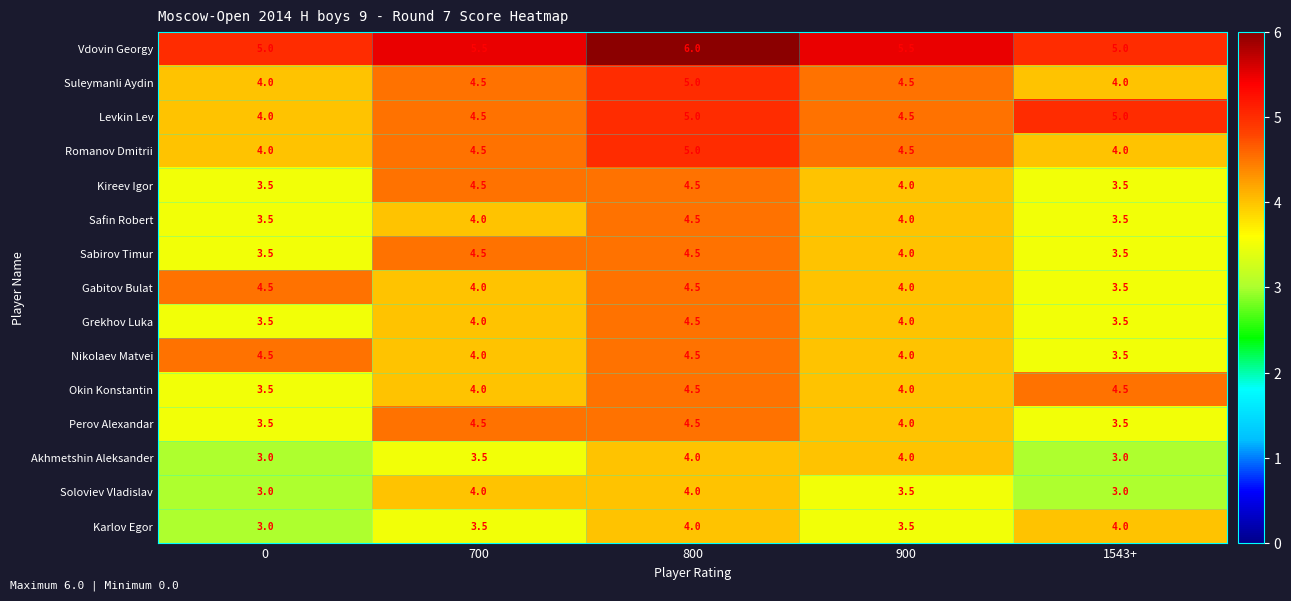

The value of Kireev Igor at 0 is 5.5. True or false?

False